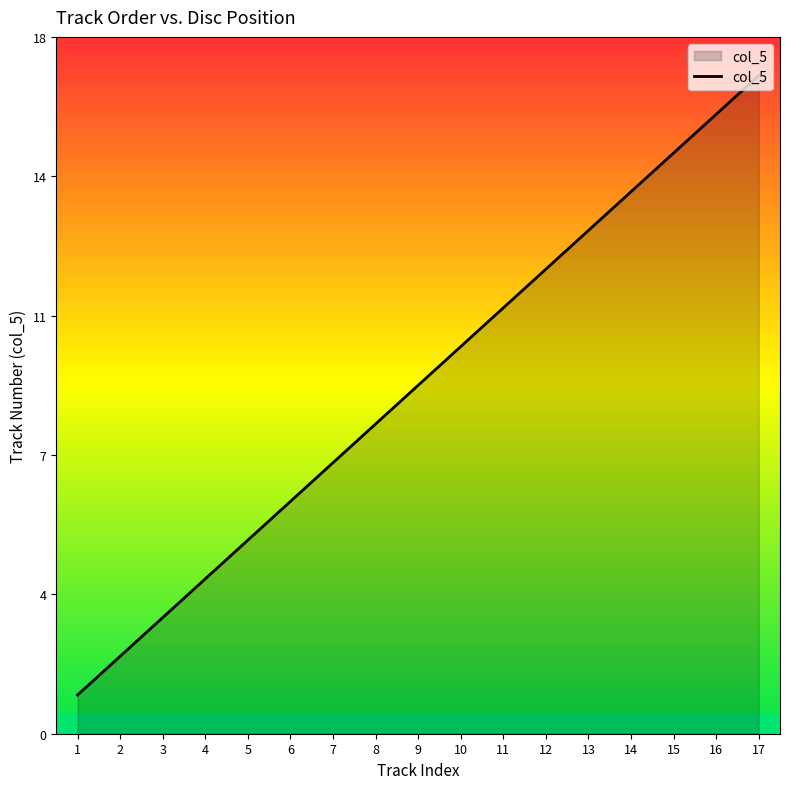

At which label is the value closest to 9?

9